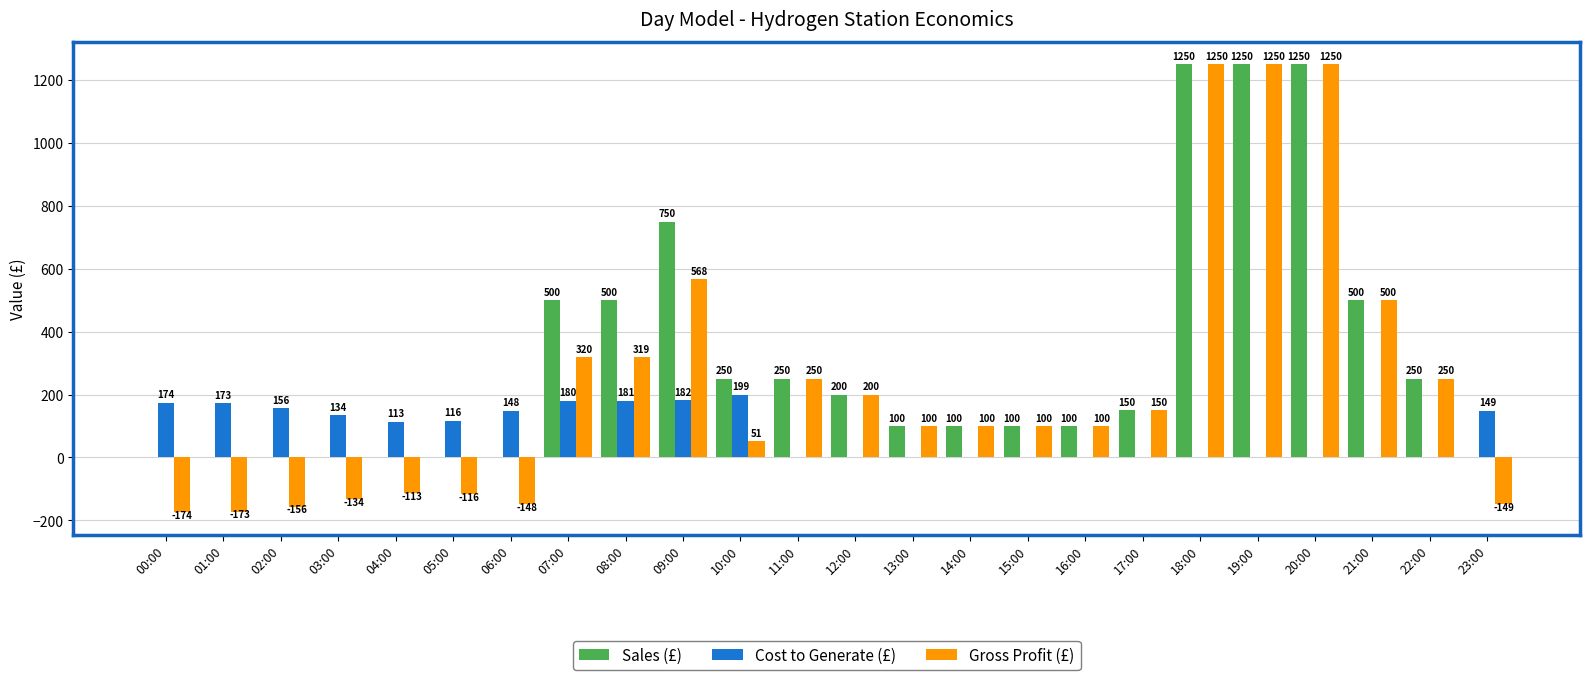

Which series changed the most between 08:00 and 14:00?

Sales (£)